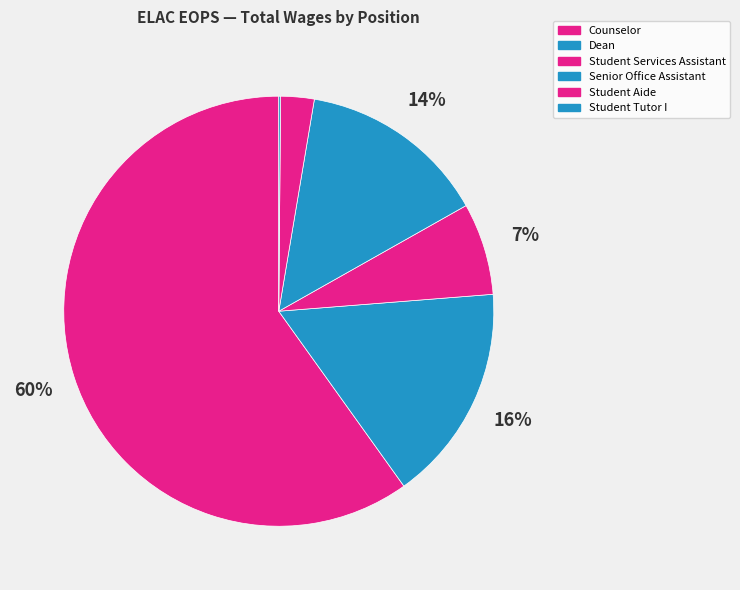

Does Student Aide account for over 50% of the chart?

No